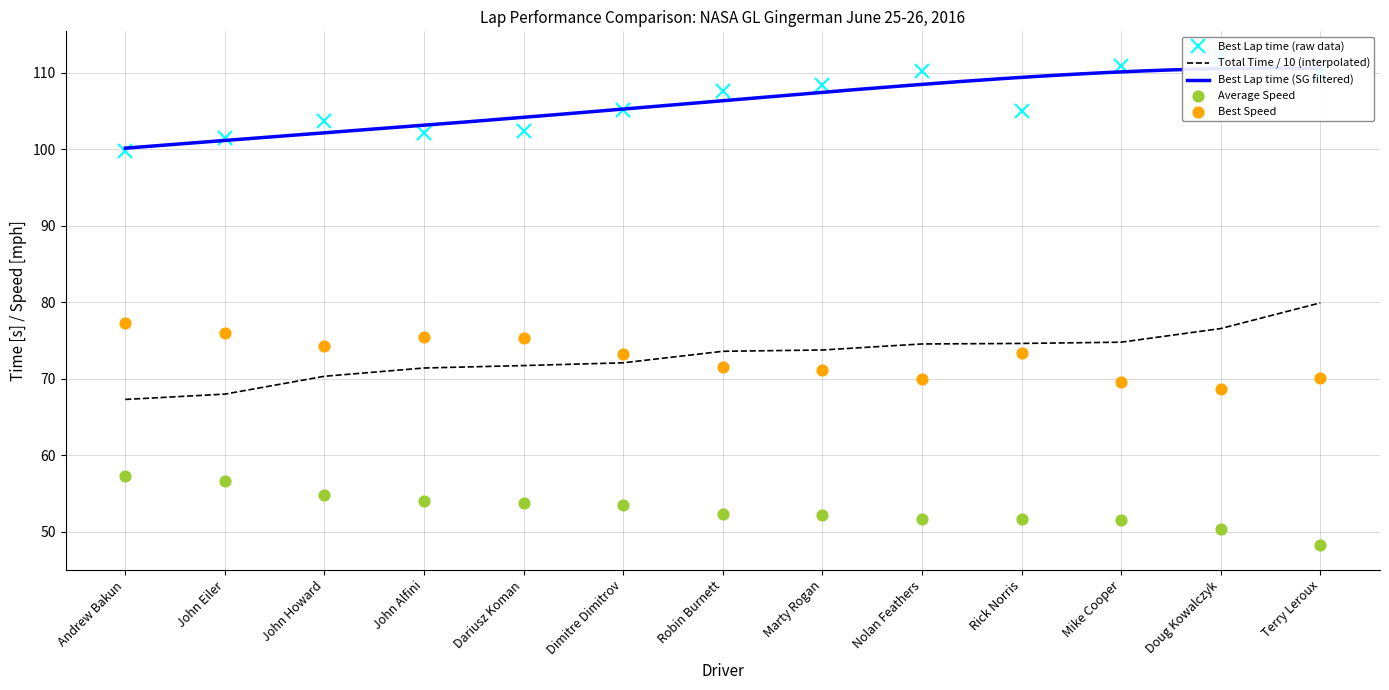

Which series reaches the maximum Y coordinate?

Best Lap time